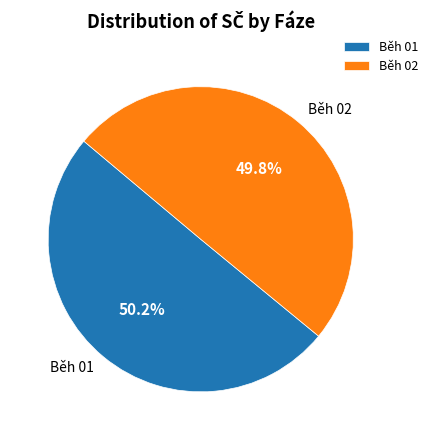

Combined, do Běh 02 and Běh 01 account for over 50%?

Yes